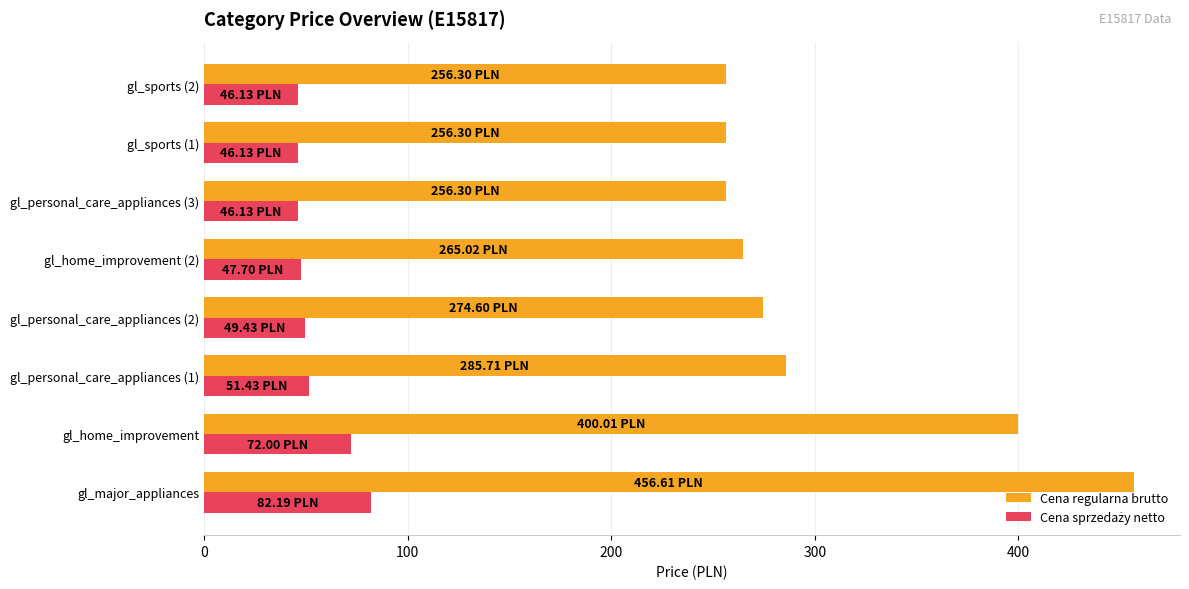

What is the difference between the Cena regularna brutto values at gl_major_appliances and gl_personal_care_appliances (2)?

182.0